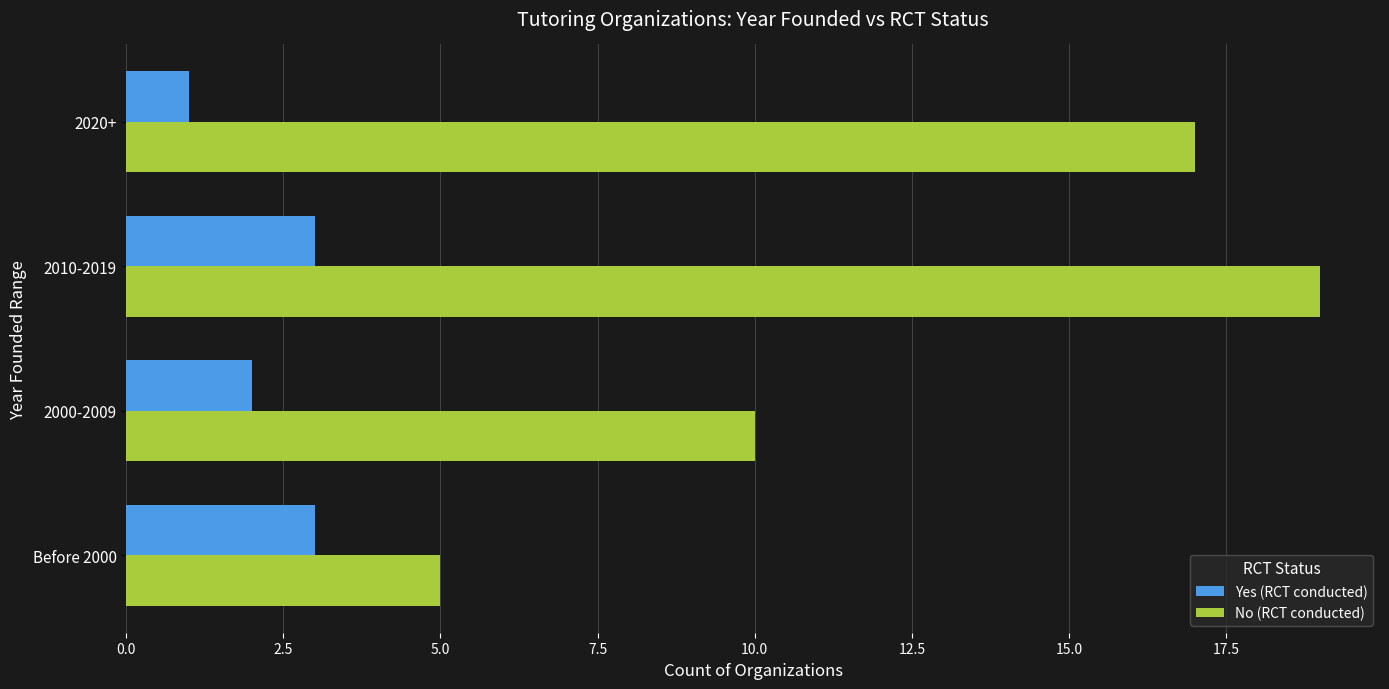

Which series has the widest spread of values?

No (RCT conducted)